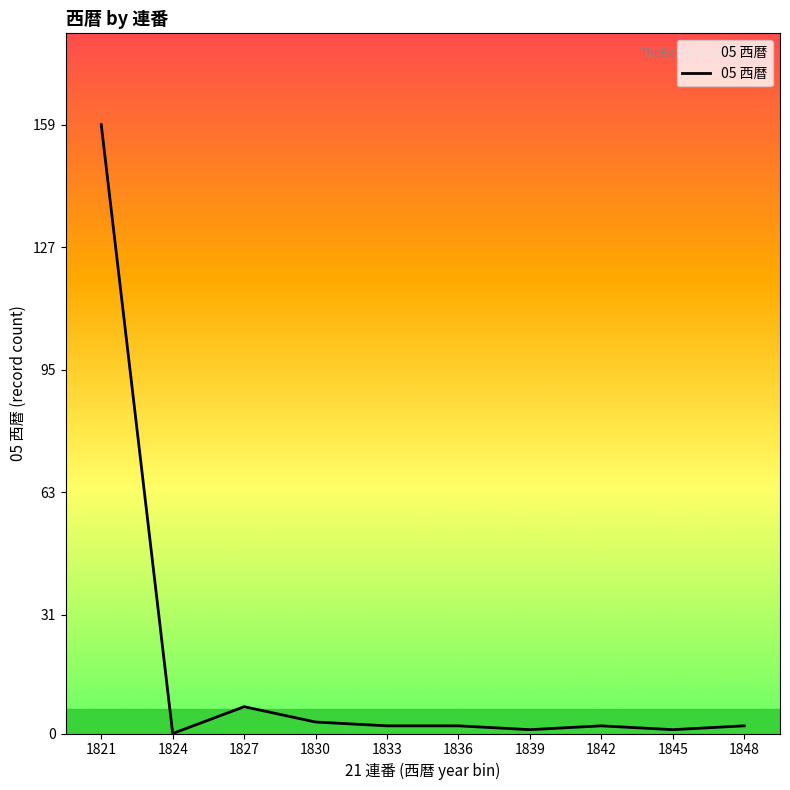

Where is the data nearest to the value 79?

1827